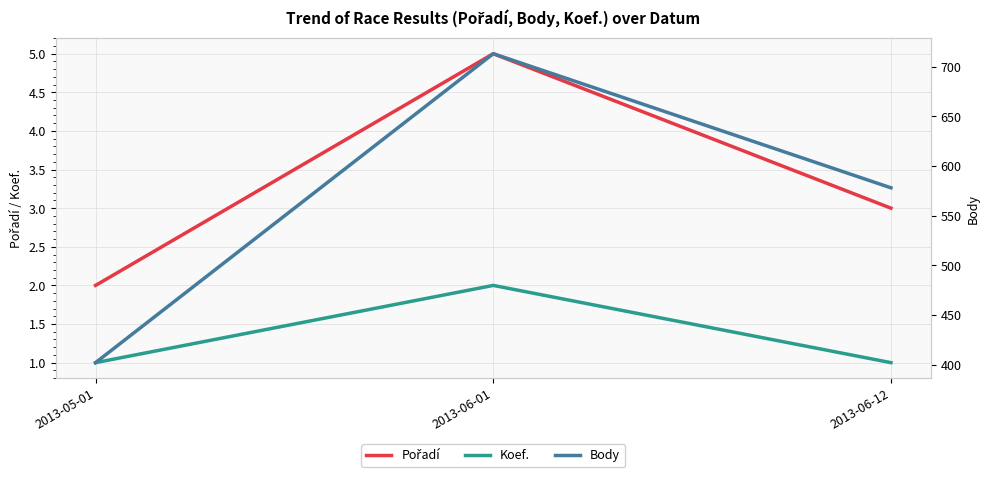

At which label does Body first exceed 578?

2013-06-01